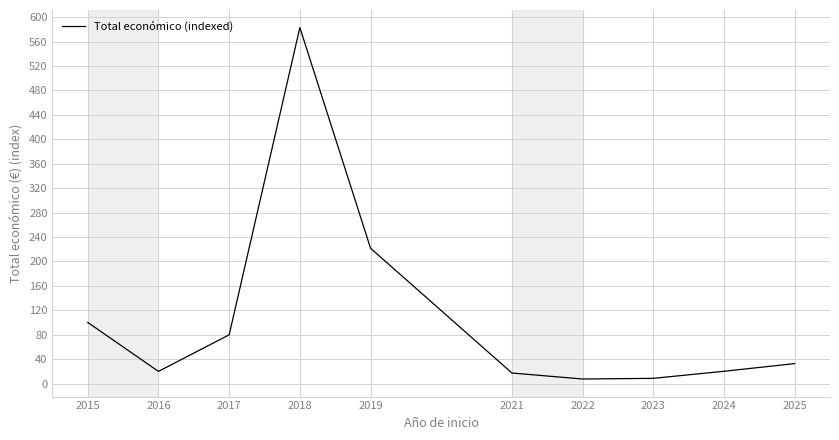

What is the change in value from 2015 to 2018?

+482.8